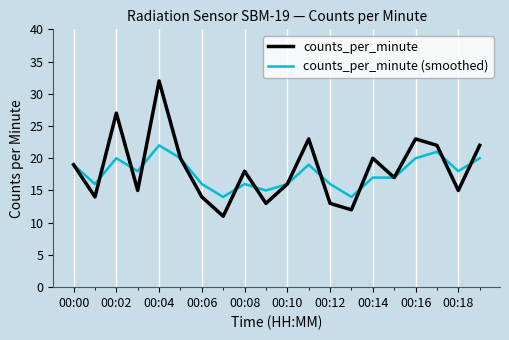

Which series has the largest range (max minus min)?

counts_per_minute